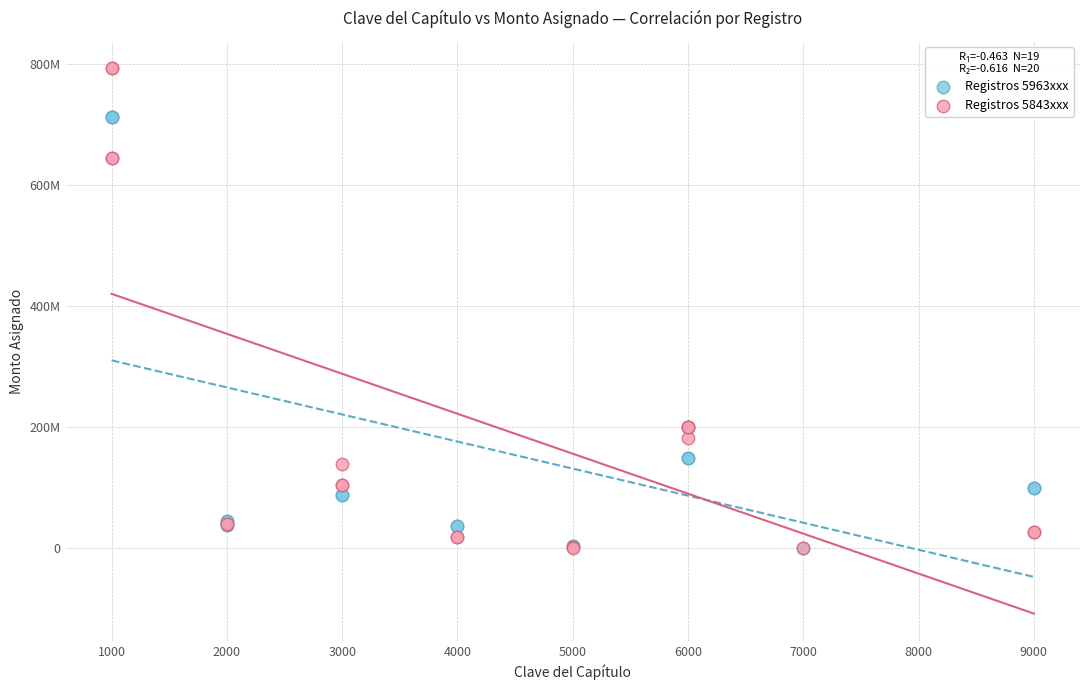

What are all the series names shown in the legend?

Registros 5963xxx, Registros 5843xxx